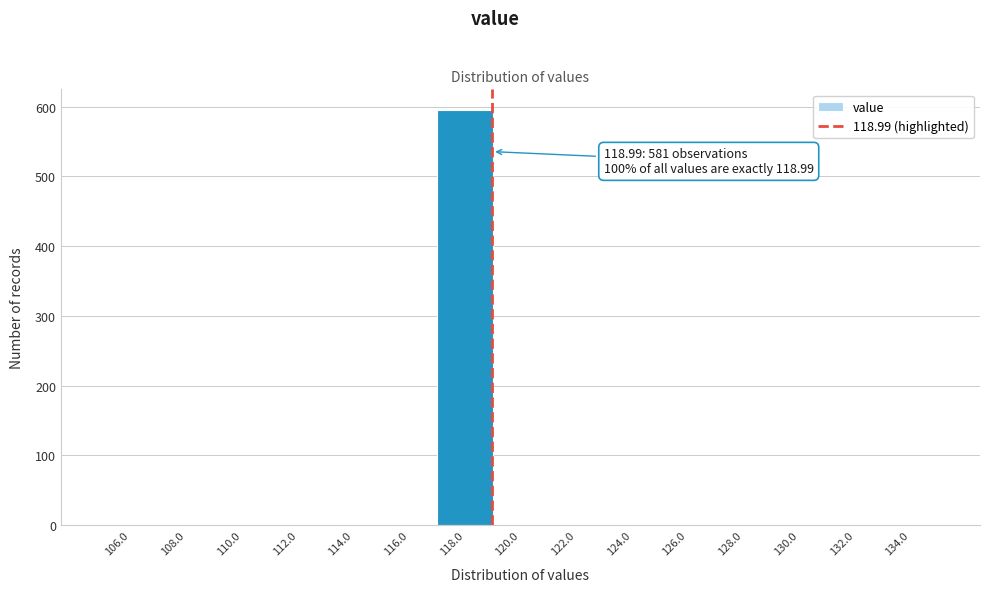

Which range on the x-axis has the tallest bar?

117 to 119